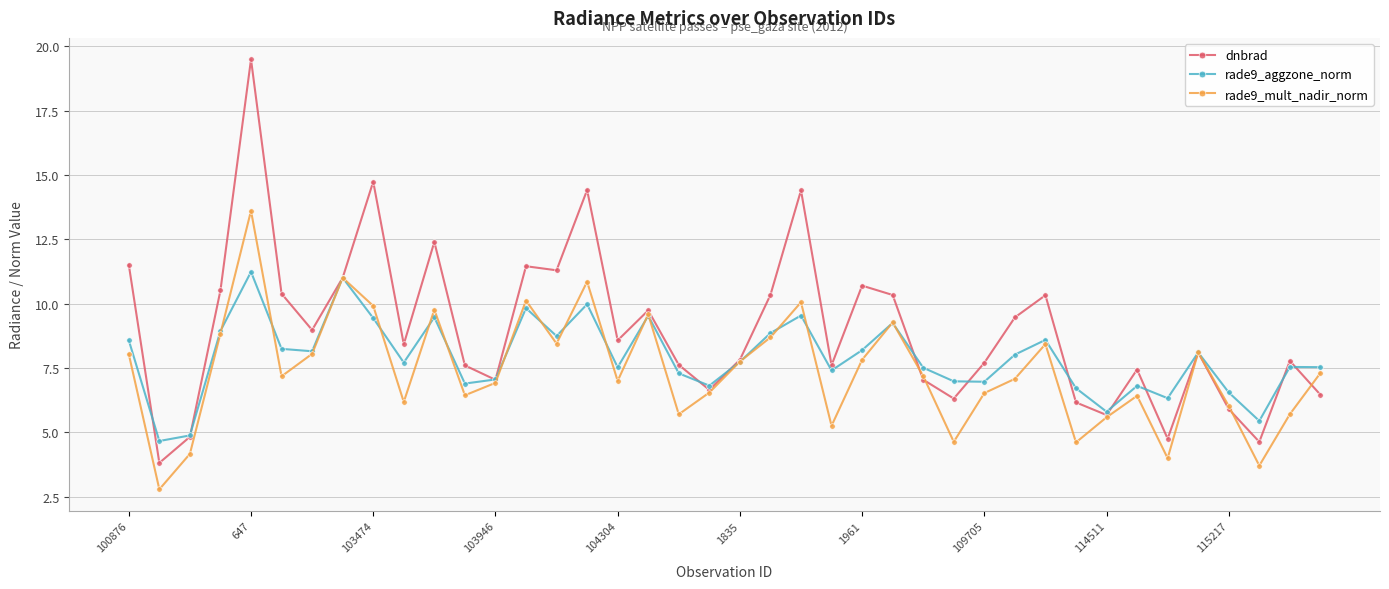

What is the greatest value displayed?

19.5